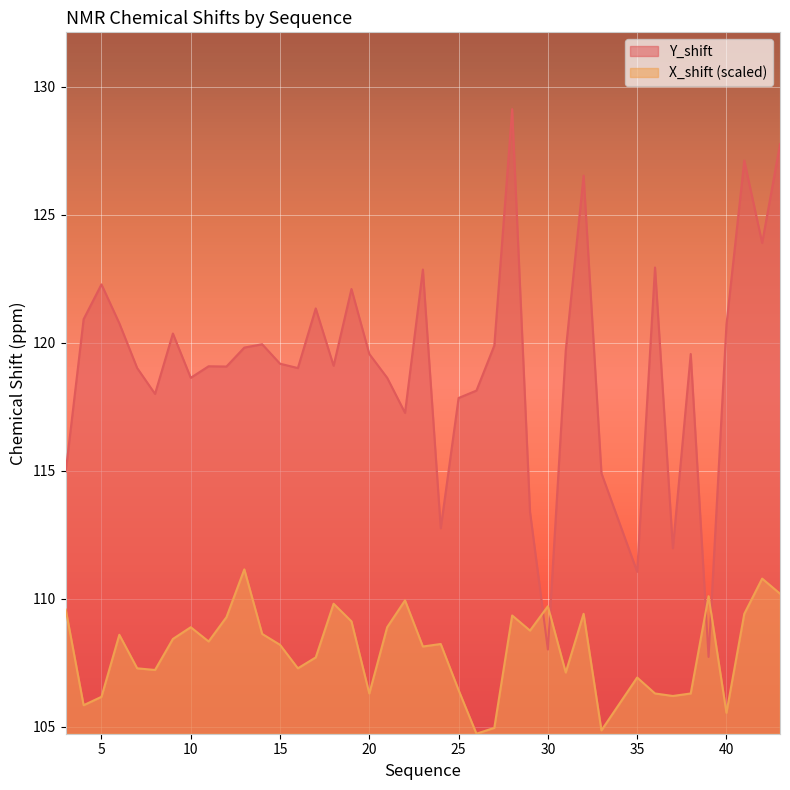

Where is the first local minimum for Y_shift?

8